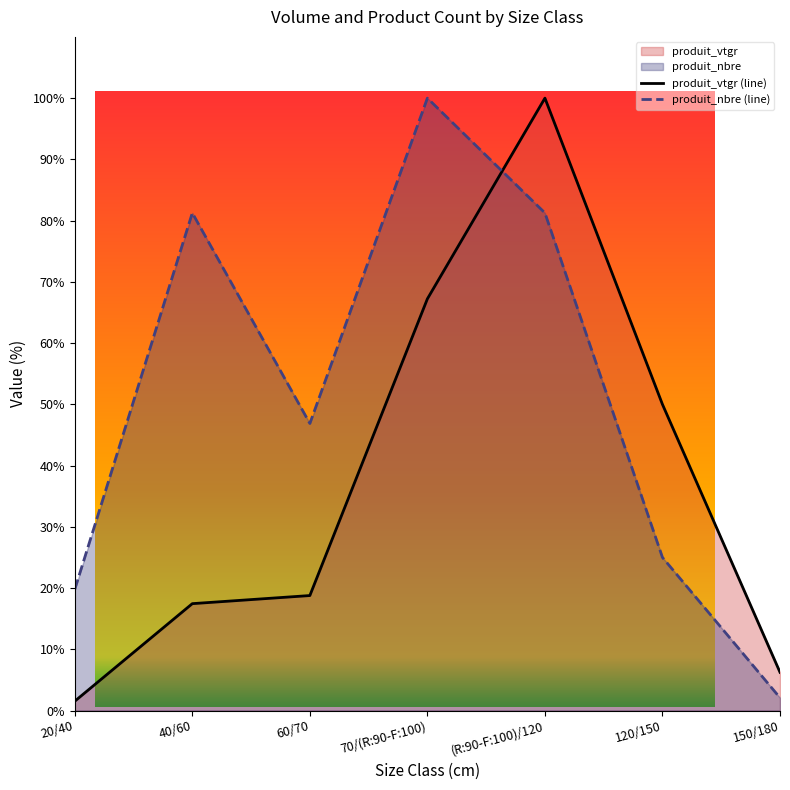

What is the smallest value displayed?

1.5